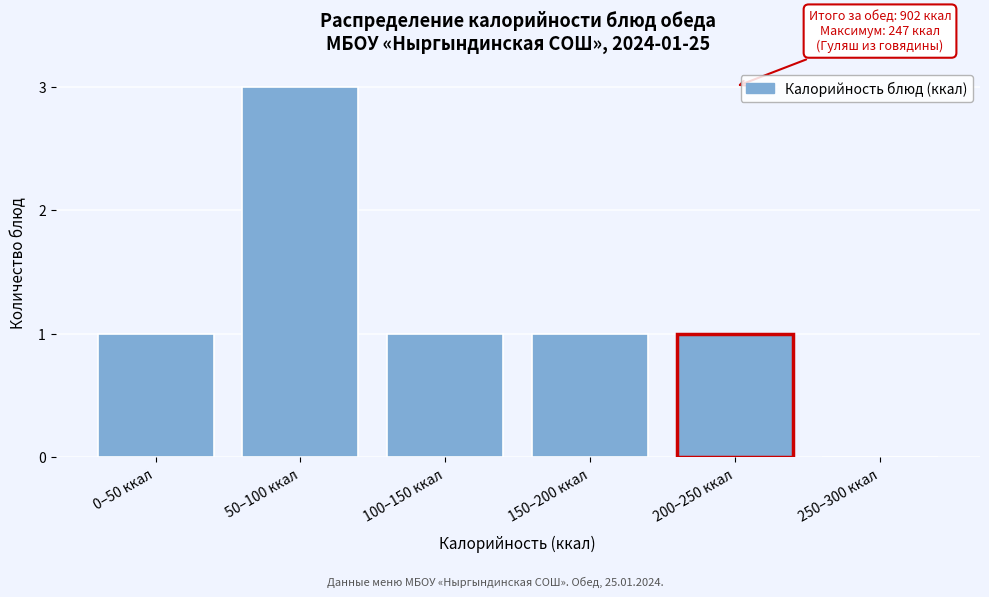

Reading left to right, transcribe all the data shown in this chart.

0–50 ккал=1	50–100 ккал=3	100–150 ккал=1	150–200 ккал=1	200–250 ккал=1	250–300 ккал=0